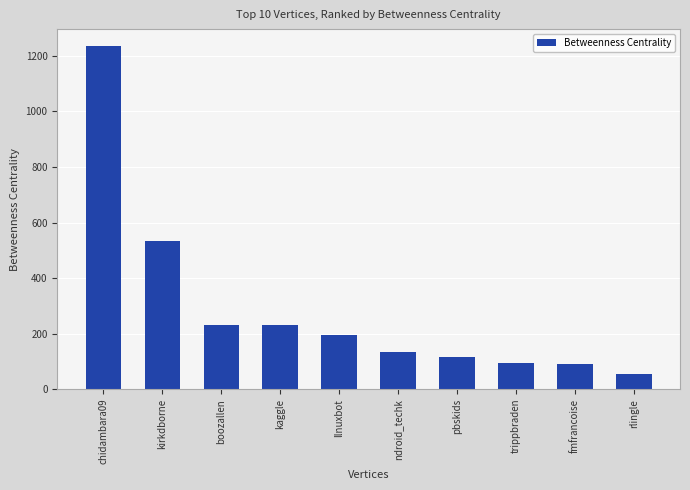

What is the ratio of the value at chidambara09 to the value at kaggle?

5.4